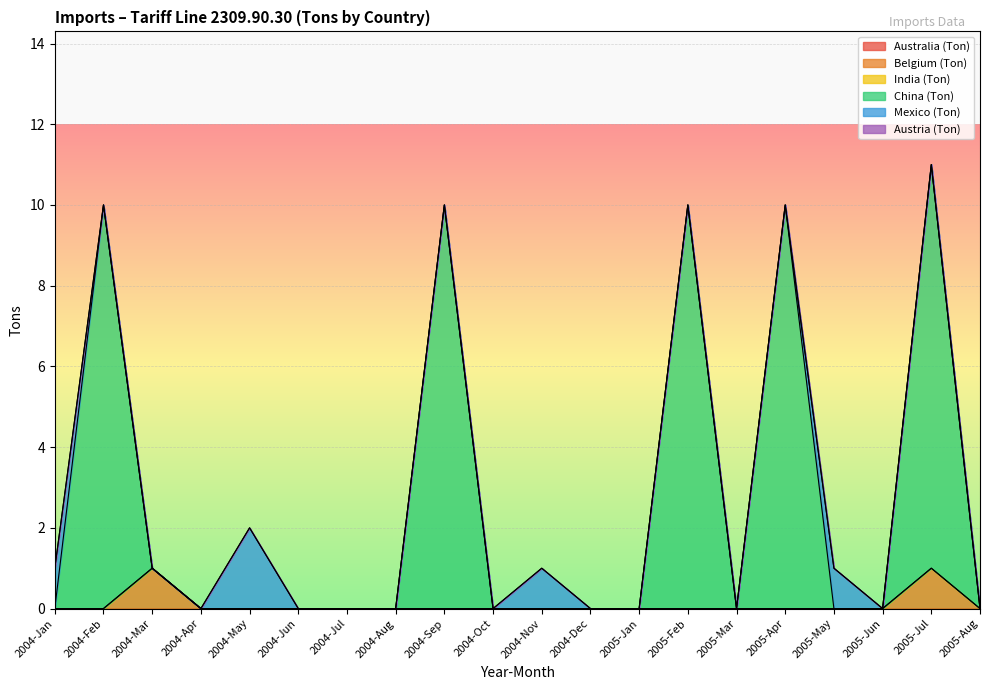

Reading left to right, what are all the values shown in this chart?

Australia (Ton): 0	0	0	0	0	0	0	0	0	0	0	0	0	0	0	0	0	0	0	0
Belgium (Ton): 0	0	1	0	0	0	0	0	0	0	0	0	0	0	0	0	0	0	1	0
India (Ton): 0	0	0	0	0	0	0	0	0	0	0	0	0	0	0	0	0	0	0	0
China (Ton): 0	10	0	0	0	0	0	0	10	0	0	0	0	10	0	10	0	0	10	0
Mexico (Ton): 1	0	0	0	2	0	0	0	0	0	1	0	0	0	0	0	1	0	0	0
Austria (Ton): 0	0	0	0	0	0	0	0	0	0	0	0	0	0	0	0	0	0	0	0